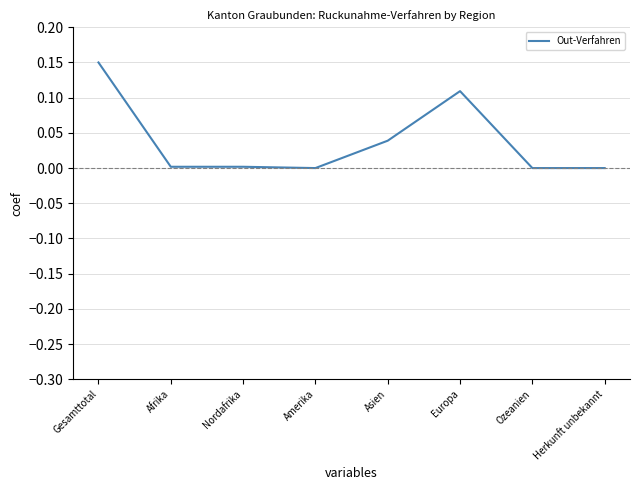

Between Nordafrika and Europa, which is larger?

Europa